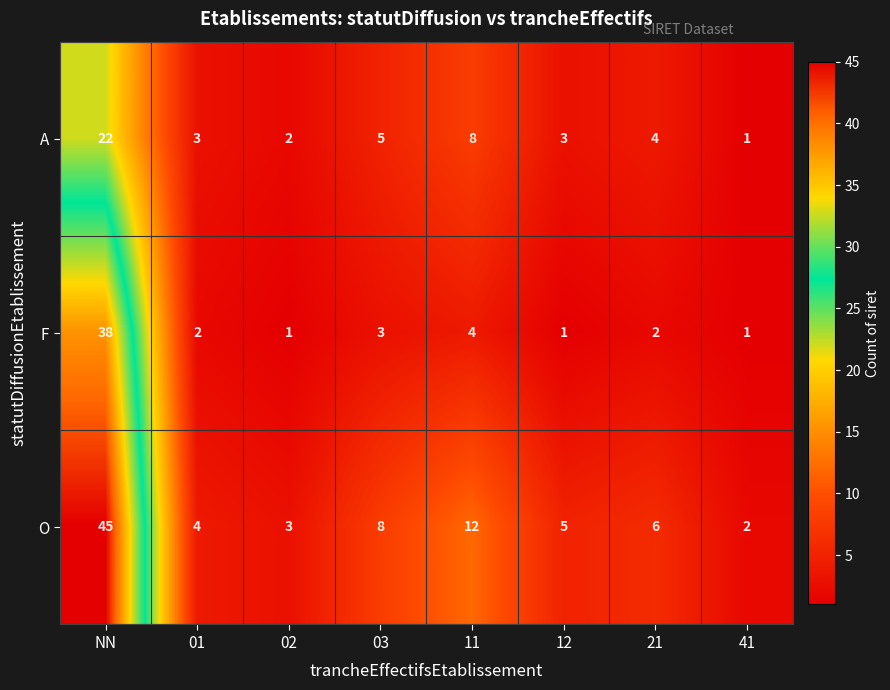

Which series has the widest spread of values?

O